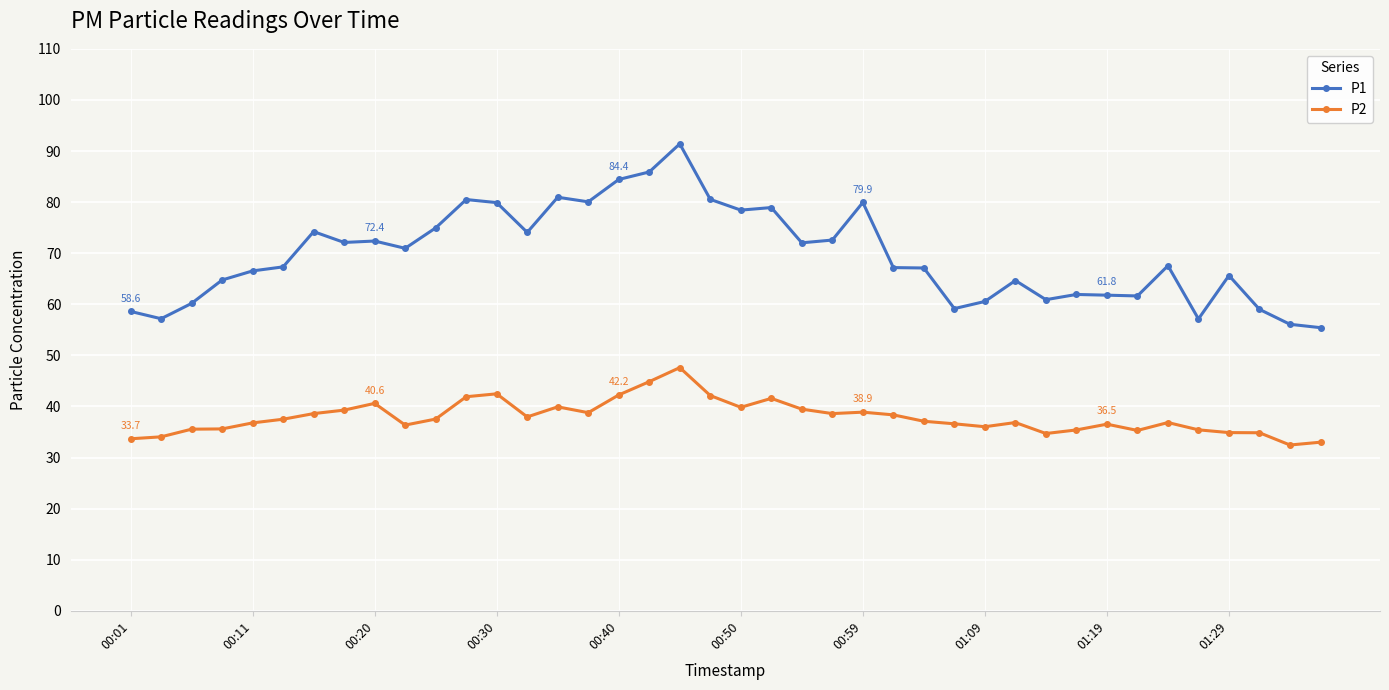

Which series has the widest spread of values?

P1